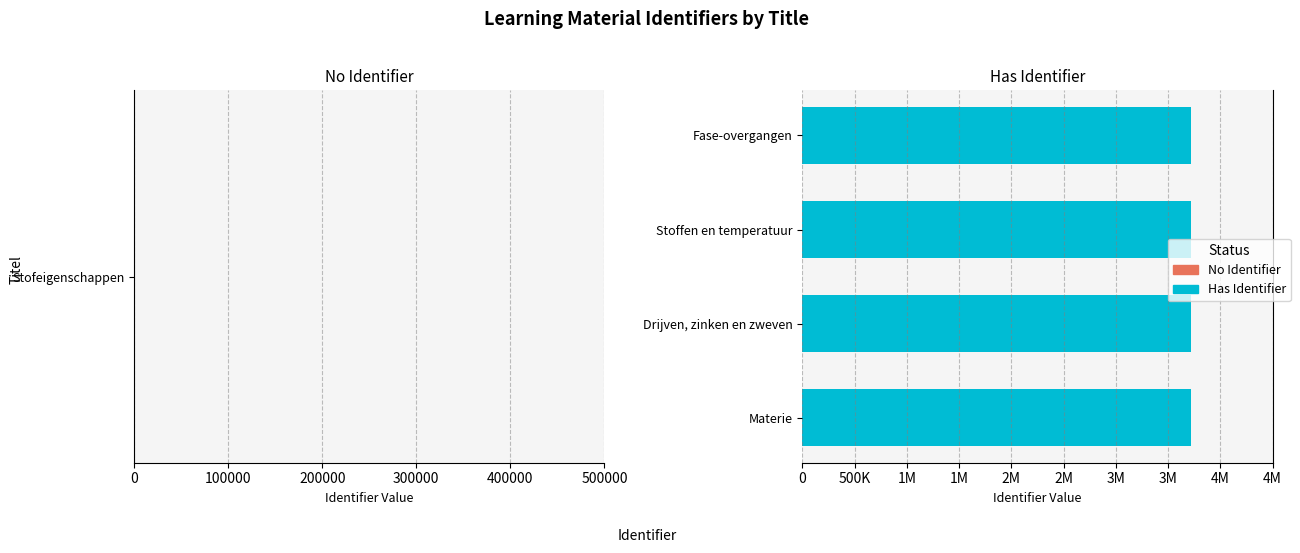

What is the greatest value displayed?

3722172